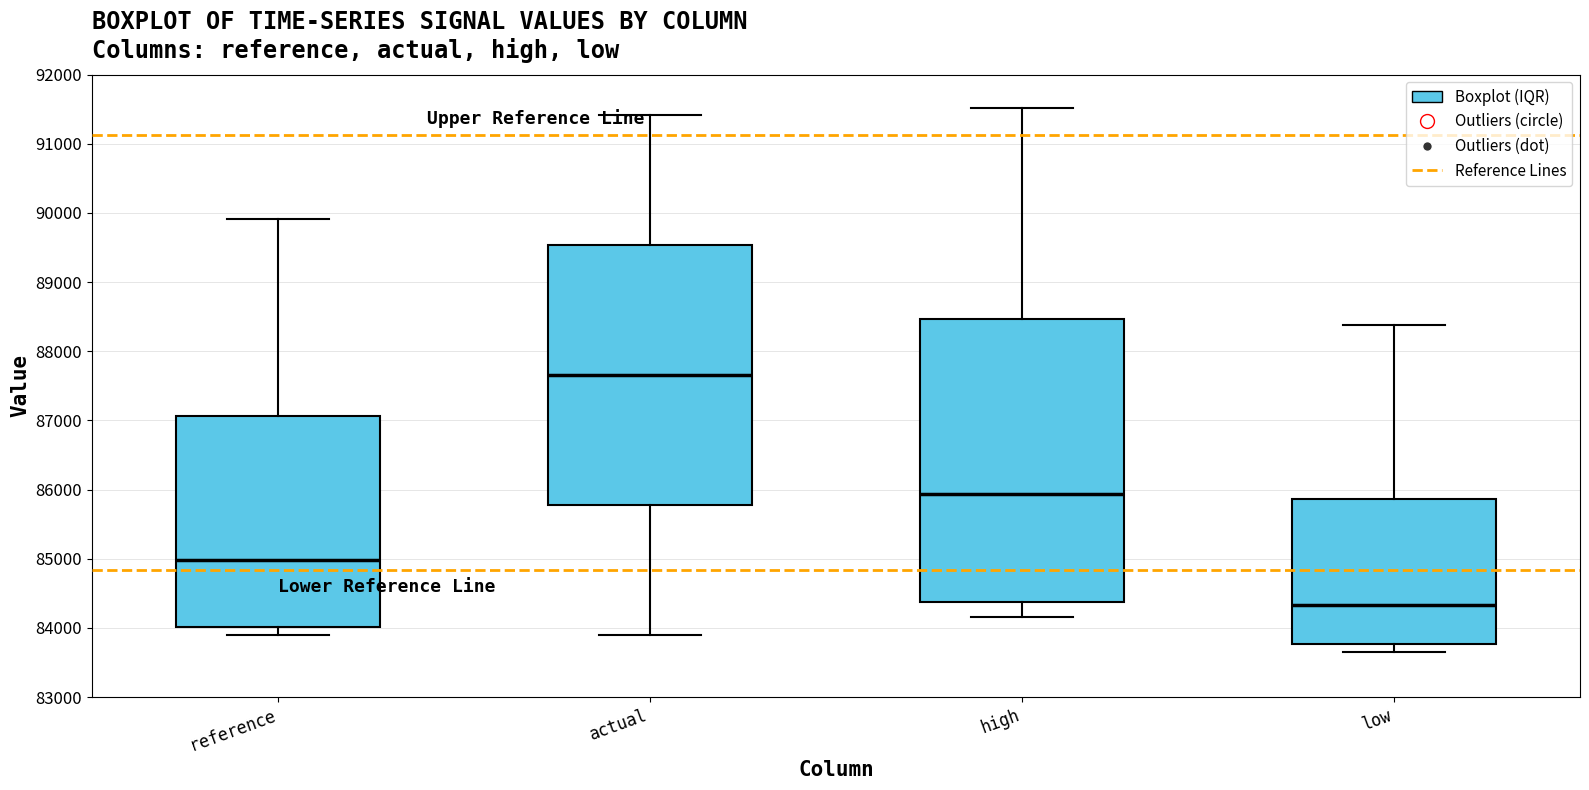

Comparing the boxes themselves (not the whiskers), which one is the tallest?

high